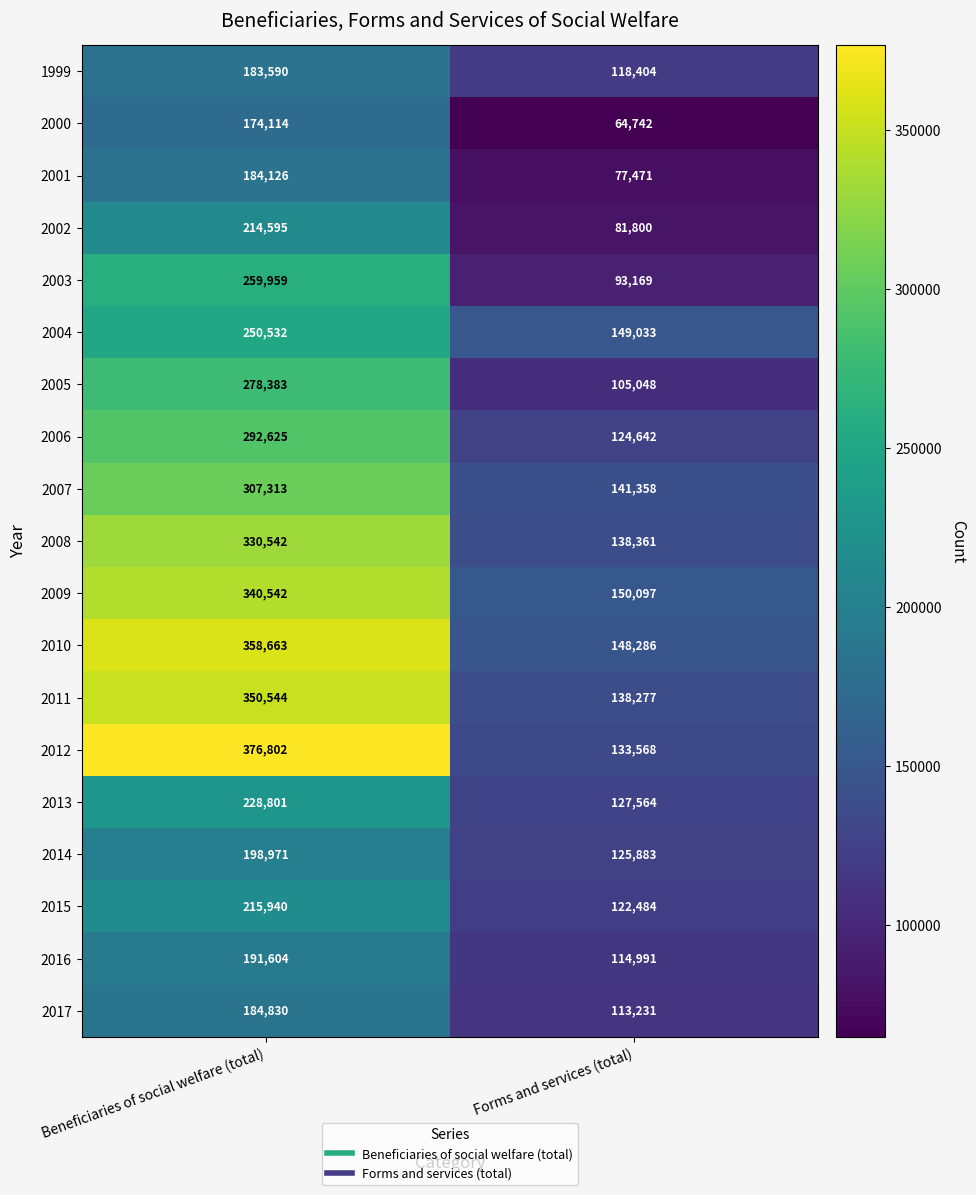

At which category does the chart reach its minimum across all series?

Forms and services (total)